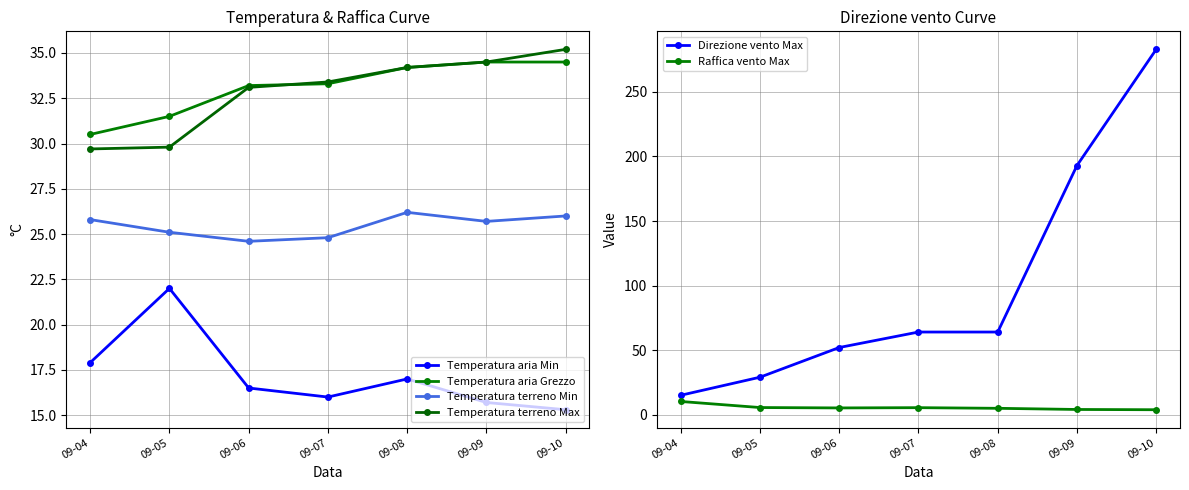

What is the difference between the maximum and minimum values in the Temperatura aria Min series?

6.7